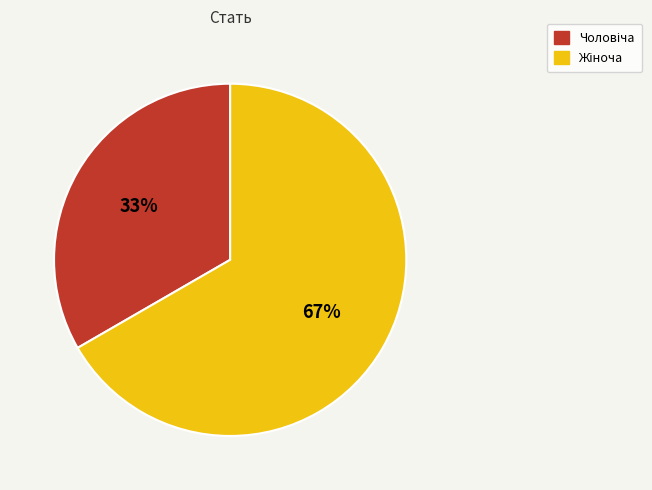

To the nearest percent, what is the average slice percentage?

50%